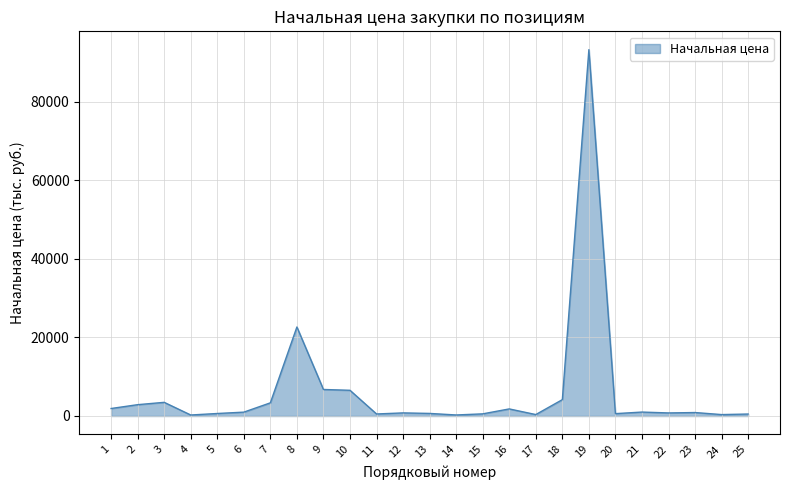

What is the difference between the values at 10 and 24?

6179